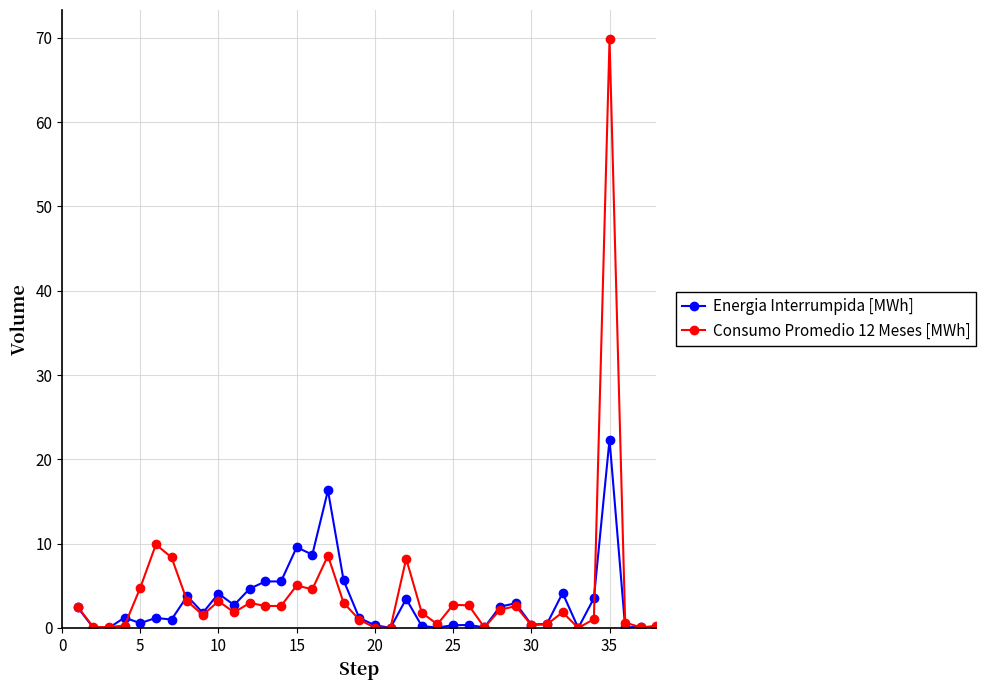

True or false: Energia Interrumpida [MWh] has more than 2 points higher than both neighbors.

True